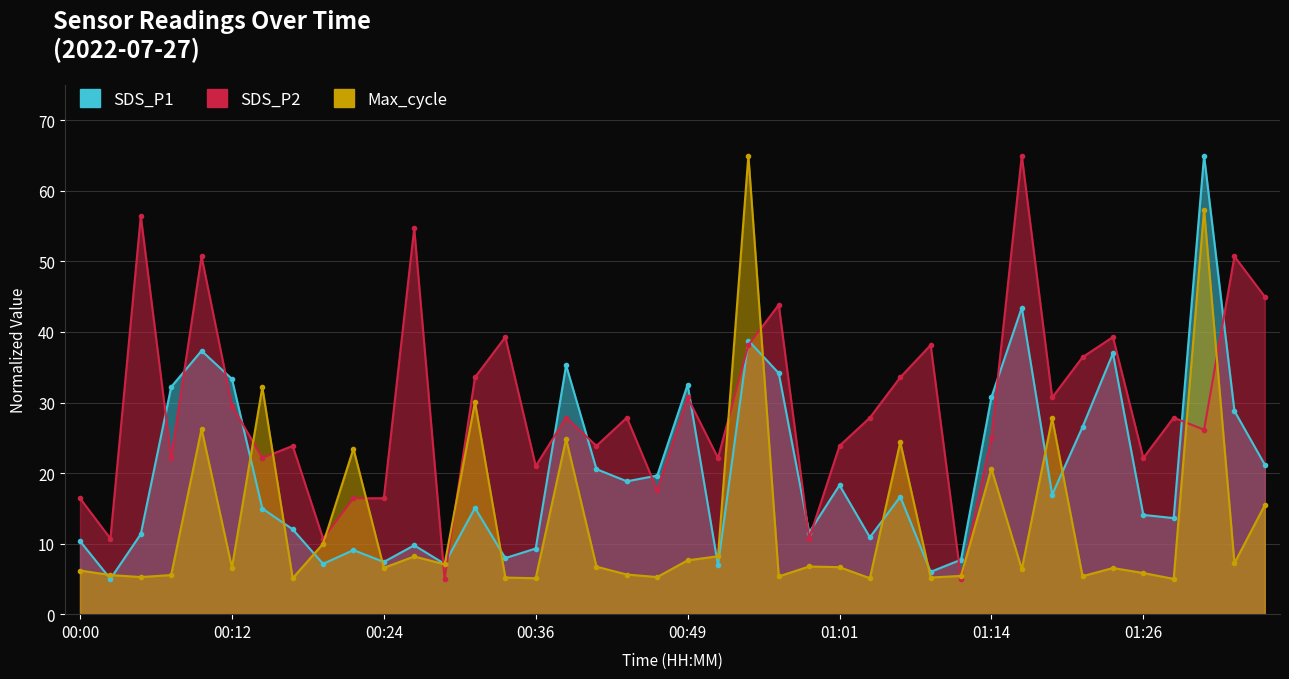

Reading left to right, transcribe all the data shown in this chart.

SDS_P1: 00:00=10.4	00:02=5.0	00:05=11.3	00:07=32.2	00:10=37.3	00:12=33.3	00:15=15.0	00:17=12.0	00:20=7.1	00:22=9.1	00:24=7.4	00:27=9.8	00:29=7.1	00:32=15.1	00:34=7.9	00:36=9.3	00:39=35.3	00:41=20.6	00:44=18.8	00:46=19.6	00:49=32.5	00:51=7.0	00:54=38.8	00:56=34.2	00:59=11.6	01:01=18.3	01:03=10.9	01:06=16.7	01:09=6.0	01:11=7.7	01:14=30.8	01:16=43.5	01:18=16.9	01:21=26.5	01:23=37.0	01:26=14.1	01:28=13.6	01:31=65.0	01:33=28.8	01:35=21.2
SDS_P2: 00:00=16.4	00:02=10.7	00:05=56.4	00:07=22.1	00:10=50.7	00:12=29.6	00:15=22.1	00:17=23.9	00:20=10.7	00:22=16.4	00:24=16.4	00:27=54.7	00:29=5.0	00:32=33.6	00:34=39.3	00:36=21.0	00:39=27.9	00:41=23.9	00:44=27.9	00:46=17.6	00:49=30.7	00:51=22.1	00:54=38.1	00:56=43.9	00:59=10.7	01:01=23.9	01:03=27.9	01:06=33.6	01:09=38.1	01:11=5.0	01:14=25.0	01:16=65.0	01:18=30.7	01:21=36.4	01:23=39.3	01:26=22.1	01:28=27.9	01:31=26.1	01:33=50.7	01:35=45.0
Max_cycle: 00:00=6.2	00:02=5.5	00:05=5.3	00:07=5.5	00:10=26.3	00:12=6.6	00:15=32.2	00:17=5.1	00:20=10.0	00:22=23.4	00:24=6.6	00:27=8.2	00:29=7.1	00:32=30.1	00:34=5.2	00:36=5.1	00:39=24.8	00:41=6.7	00:44=5.6	00:46=5.3	00:49=7.6	00:51=8.2	00:54=65.0	00:56=5.4	00:59=6.8	01:01=6.7	01:03=5.1	01:06=24.4	01:09=5.2	01:11=5.4	01:14=20.6	01:16=6.4	01:18=27.8	01:21=5.4	01:23=6.5	01:26=5.8	01:28=5.0	01:31=57.4	01:33=7.2	01:35=15.5